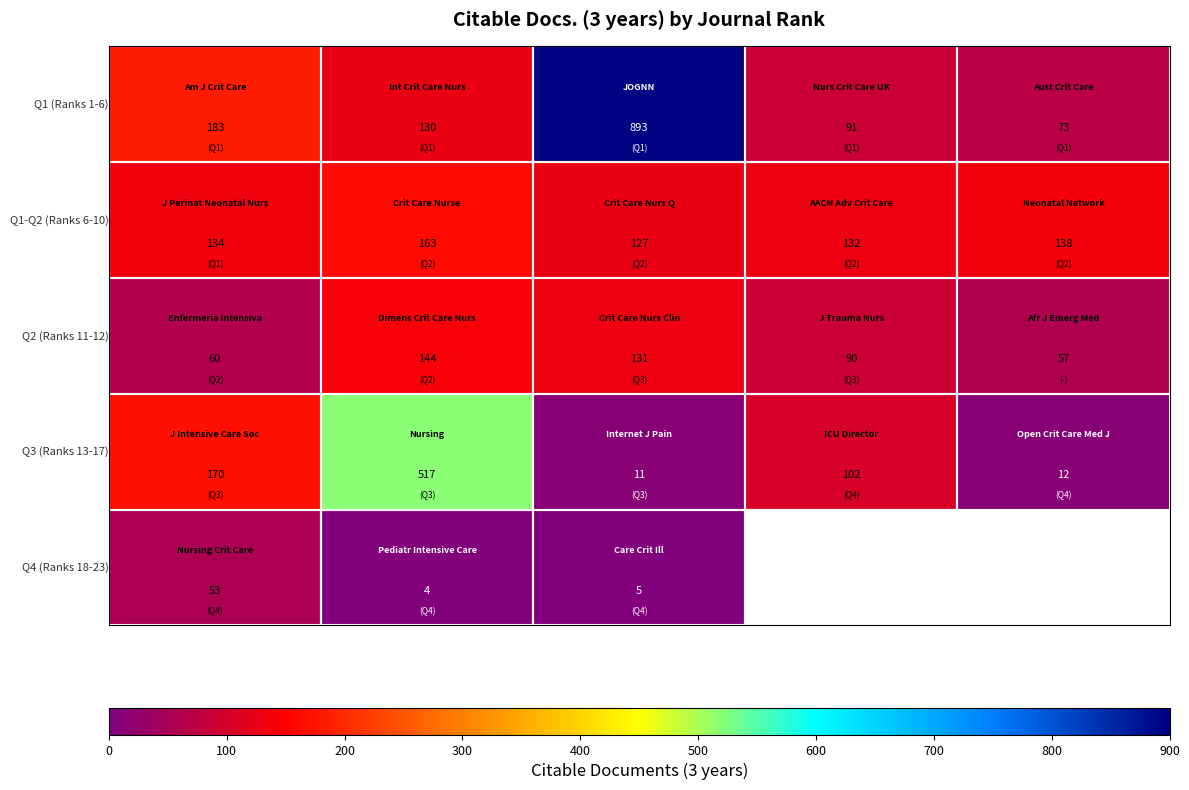

What is the minimum value shown in the chart?

4.0